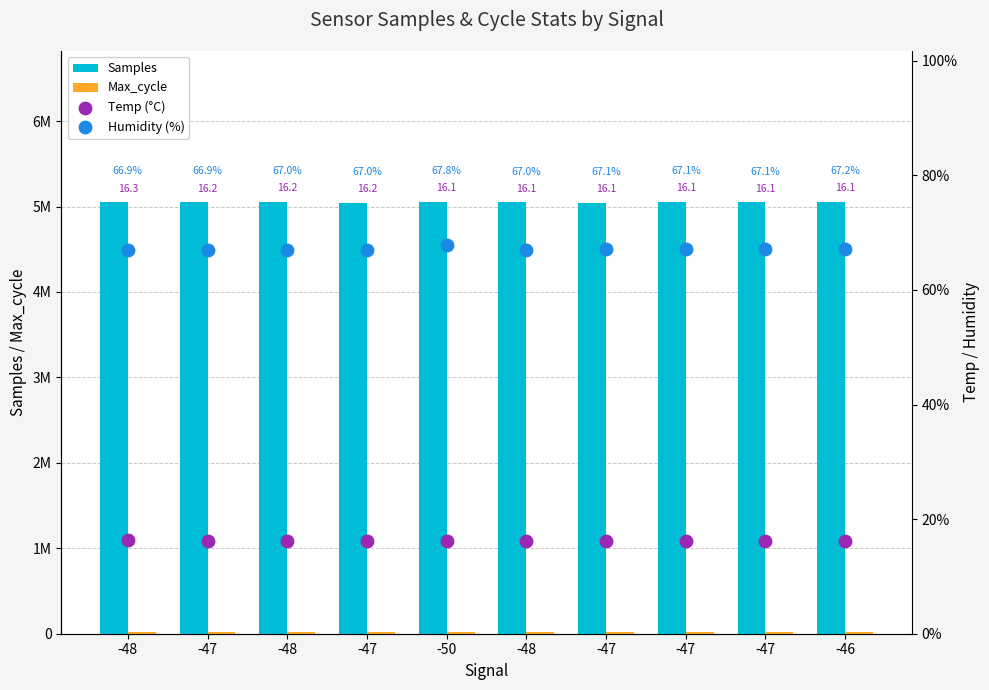

Which series has the largest total across all categories?

Samples